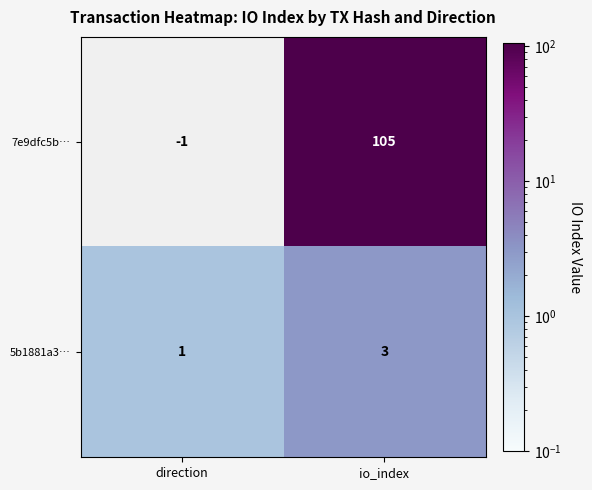

Reading left to right, list all the values displayed in this chart.

7e9dfc5b…: direction=-1	io_index=105
5b1881a3…: direction=1	io_index=3